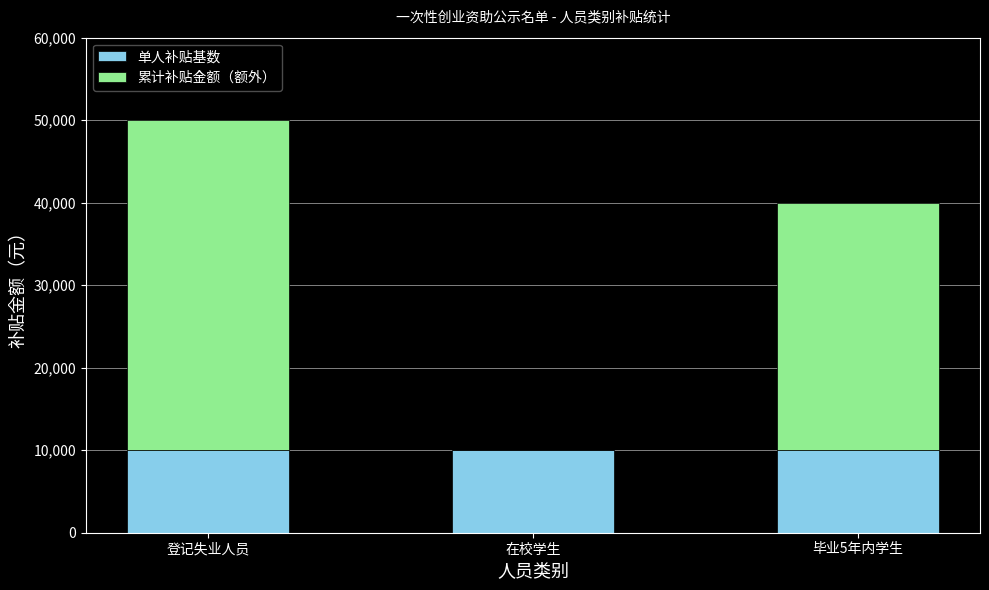

At which category is the sum across all series the highest?

登记失业人员